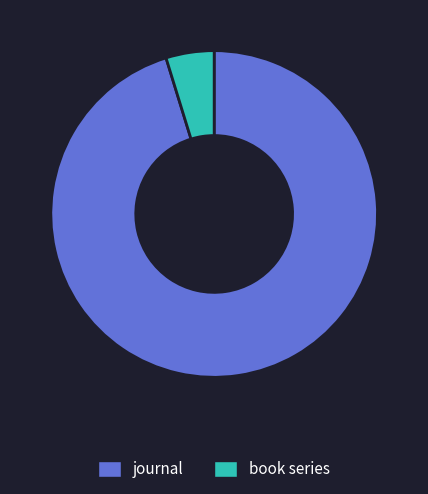

What is the ratio of the value at journal to the value at book series?

20.0